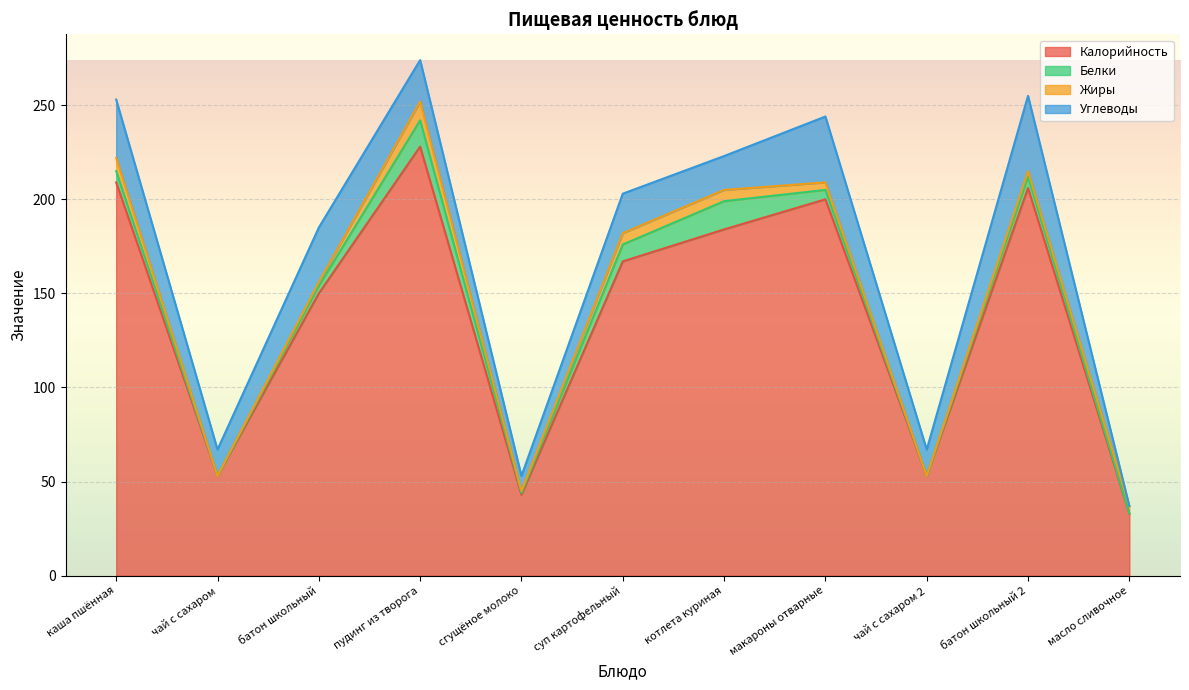

Reading right to left, transcribe all the data shown in this chart.

Калорийность: 33	206	53	200	184	167	43	228	150	53	209
Белки: 0	6	0	5	15	9	1	14	4	0	6
Жиры: 4	3	0	4	6	6	1	10	2	0	7
Углеводы: 0	40	14	35	18	21	8	22	29	14	31